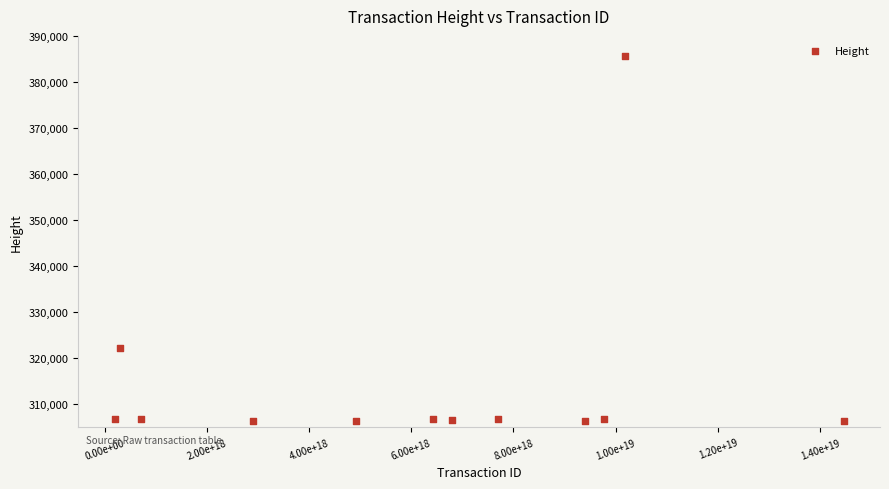

What is the average Y value?

314466